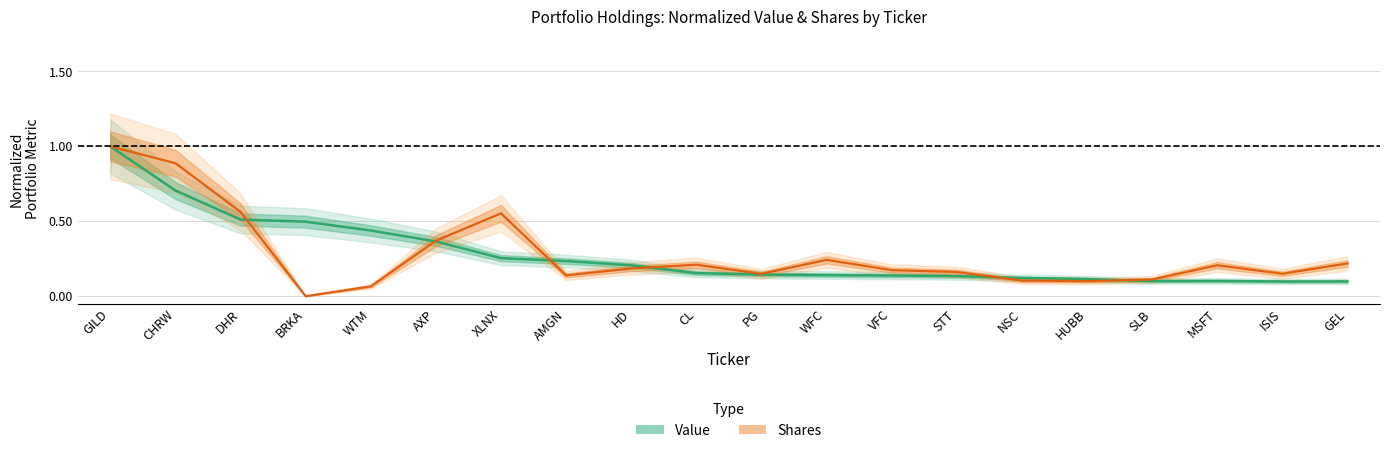

What is the average value of the Shares series?

0.3